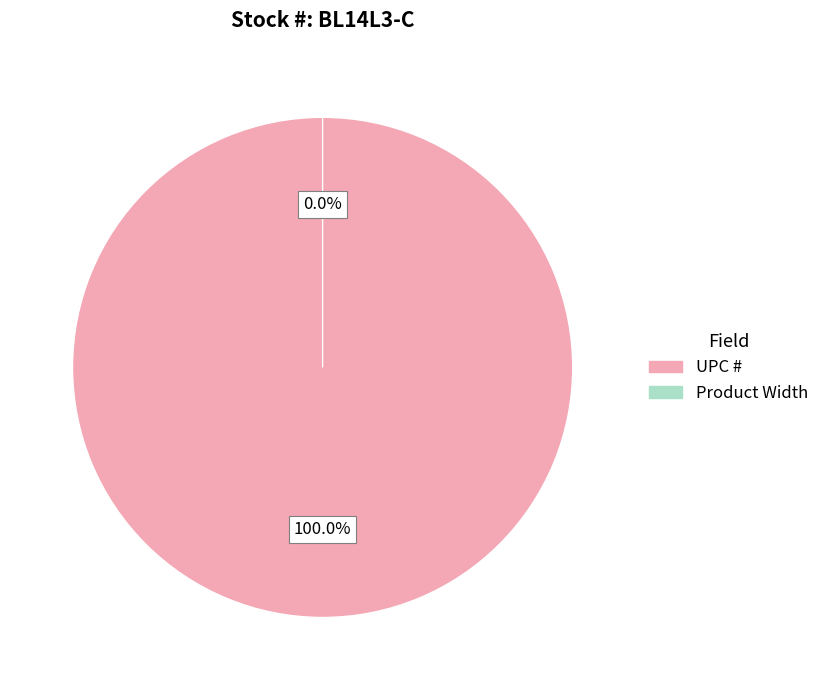

To the nearest percent, what is the difference between the UPC # and Product Width slice percentages?

100%